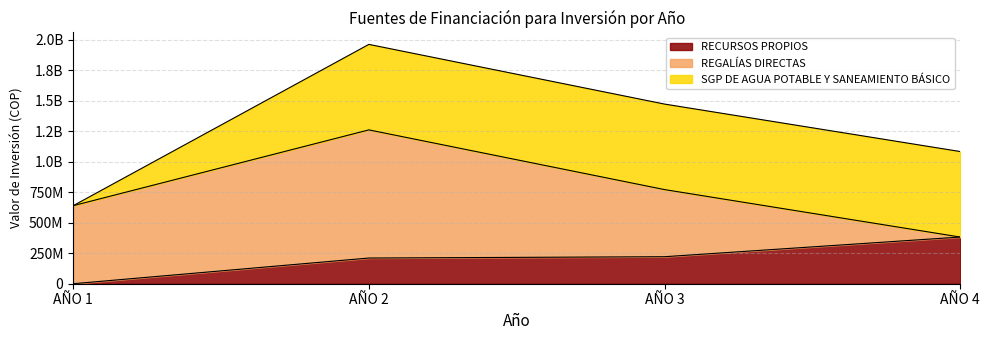

How many values in REGALÍAS DIRECTAS are above zero?

3